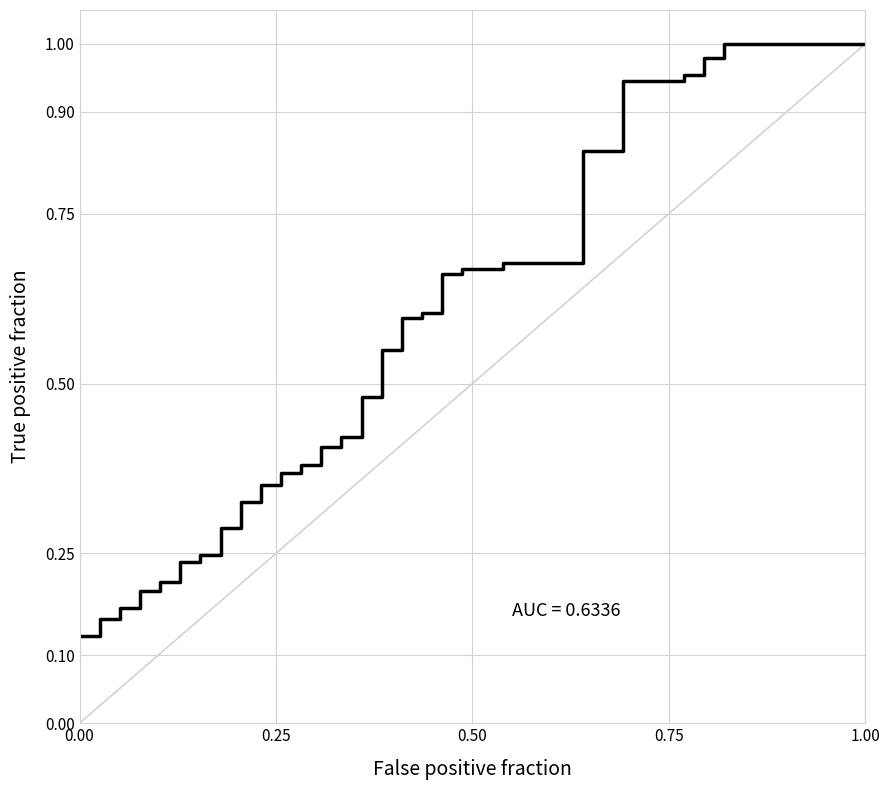

Does the chart display data point markers on the line(s)?

No